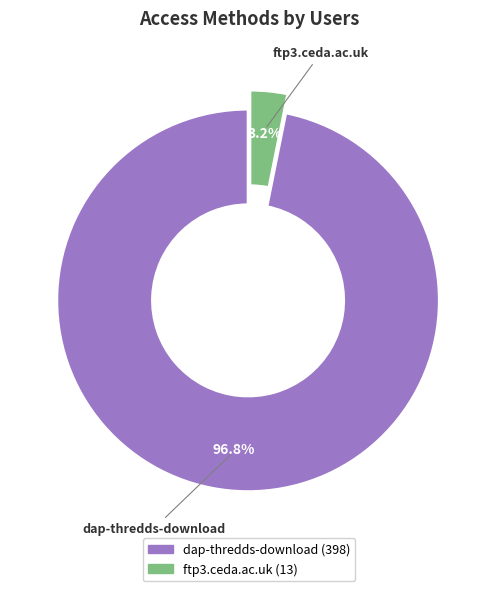

Which category has the biggest portion of the pie?

dap-thredds-download